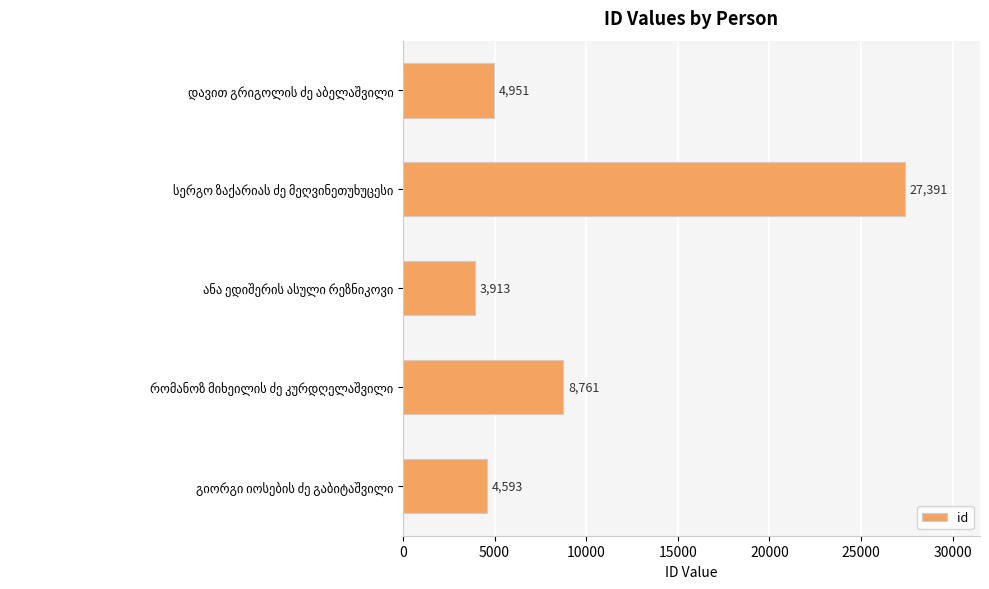

What is the difference between the second highest and minimum values?

4848